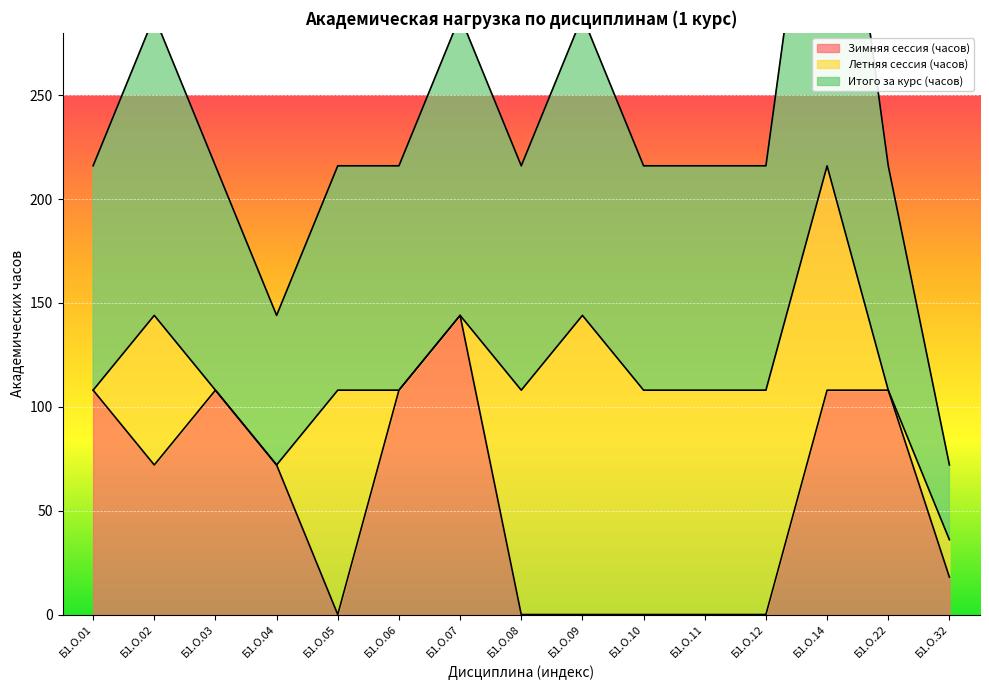

How many interior local peaks does the Итого за курс (часов) series have?

4